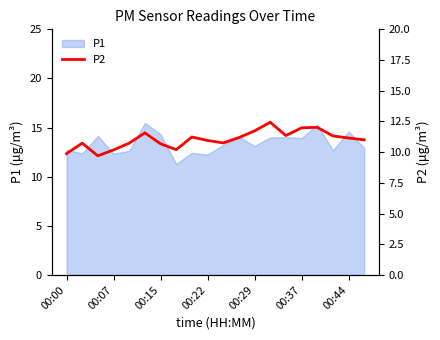

What is the difference between the maximum and second lowest values?

2.5